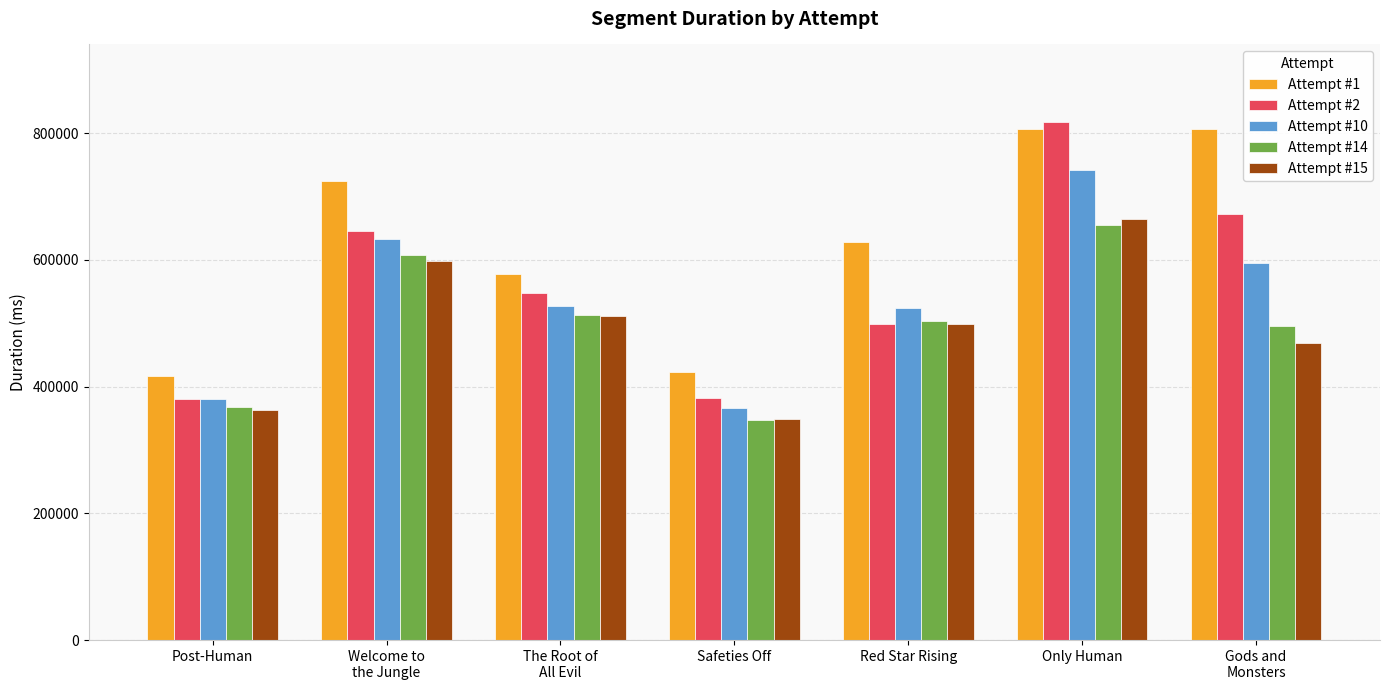

What are all the series names shown in the legend?

Attempt #1, Attempt #2, Attempt #10, Attempt #14, Attempt #15